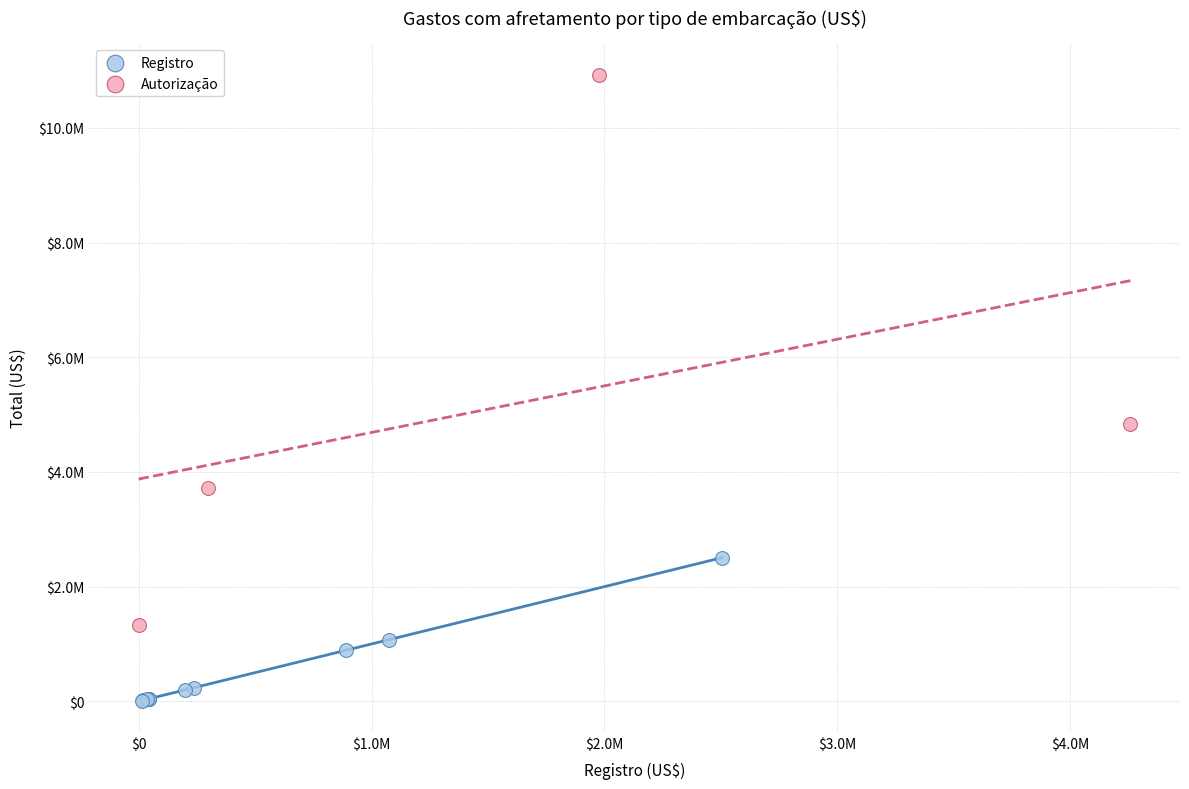

Which series has the largest Y range (max minus min)?

Autorização